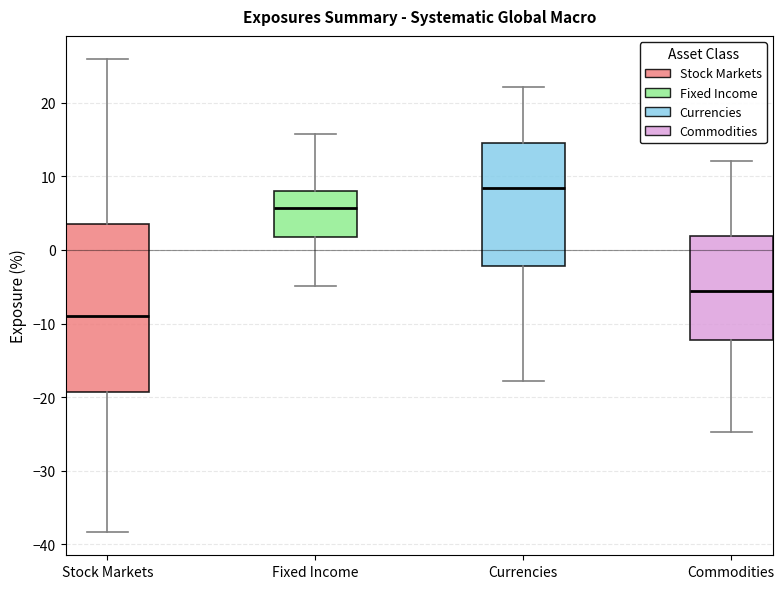

Reading left to right, transcribe this box plot: for each box, give where its median line is, the range the box spans, and where its two whiskers end, as read against the y-axis. The values are not printed on the chart, so give them approximately, as read against the axis.

Stock Markets: median -9, box -19 to 3, whiskers -38 to 26
Fixed Income: median 6, box 2 to 8, whiskers -5 to 16
Currencies: median 8, box -2 to 15, whiskers -18 to 22
Commodities: median -6, box -12 to 2, whiskers -25 to 12